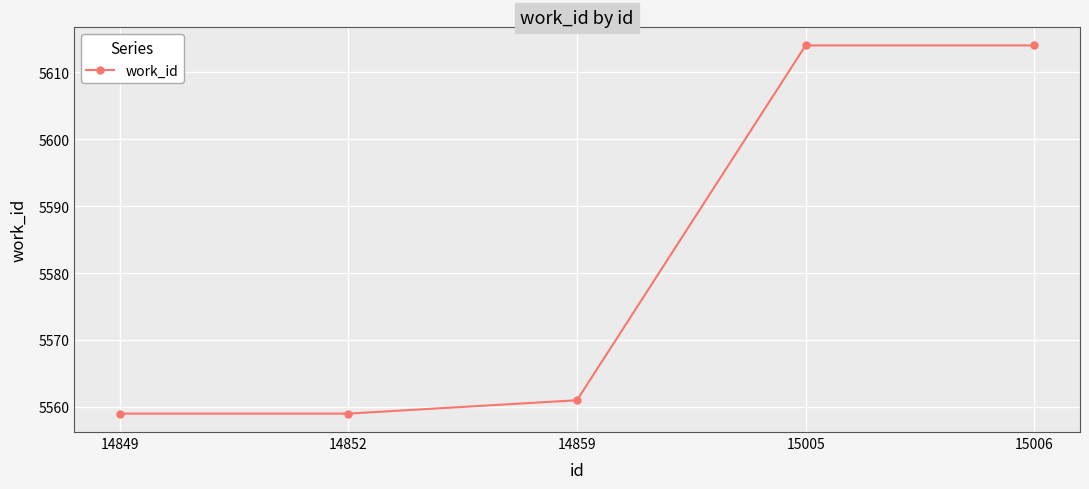

True or false: the data has more than 2 interior local peaks.

False